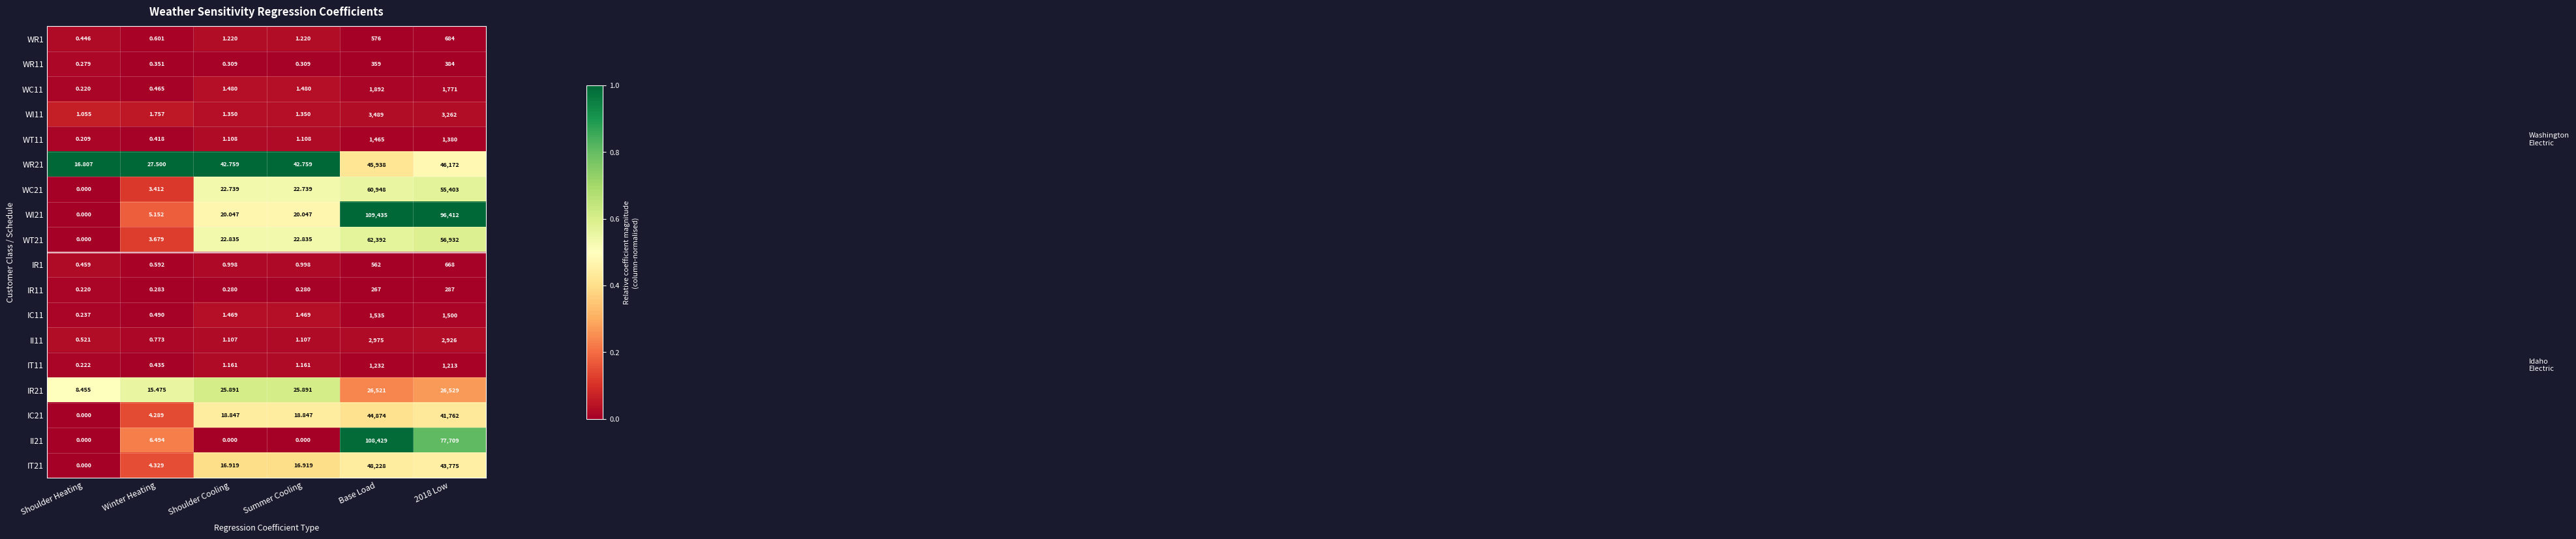

List the series in order of their peak value, highest first.

WI21, II21, WT21, WC21, IT21, WR21, IC21, IR21, WI11, II11, WC11, IC11, WT11, IT11, WR1, IR1, WR11, IR11